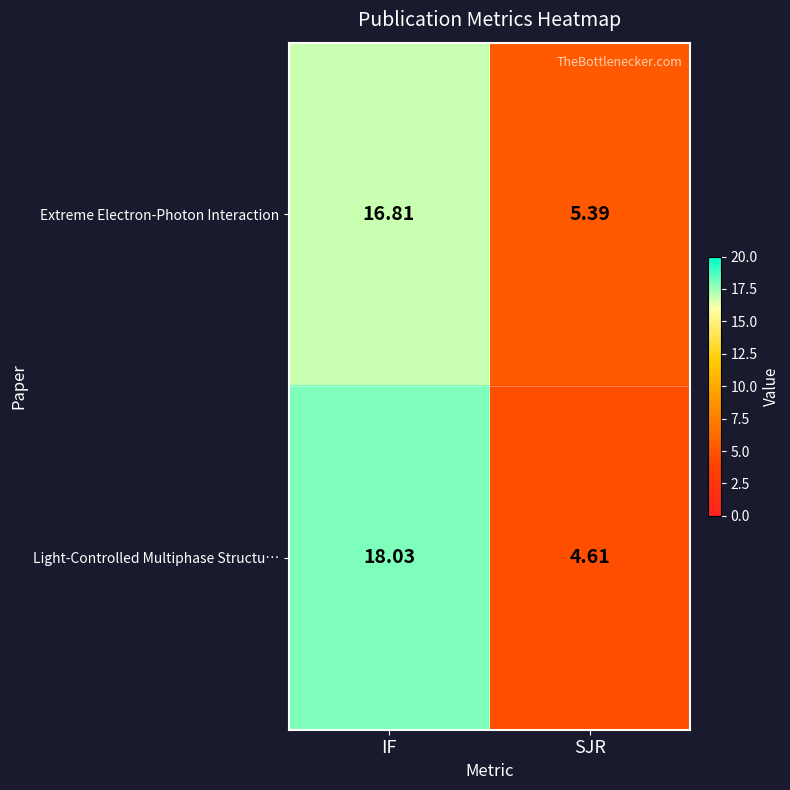

What is the total value across all series at SJR?

10.0